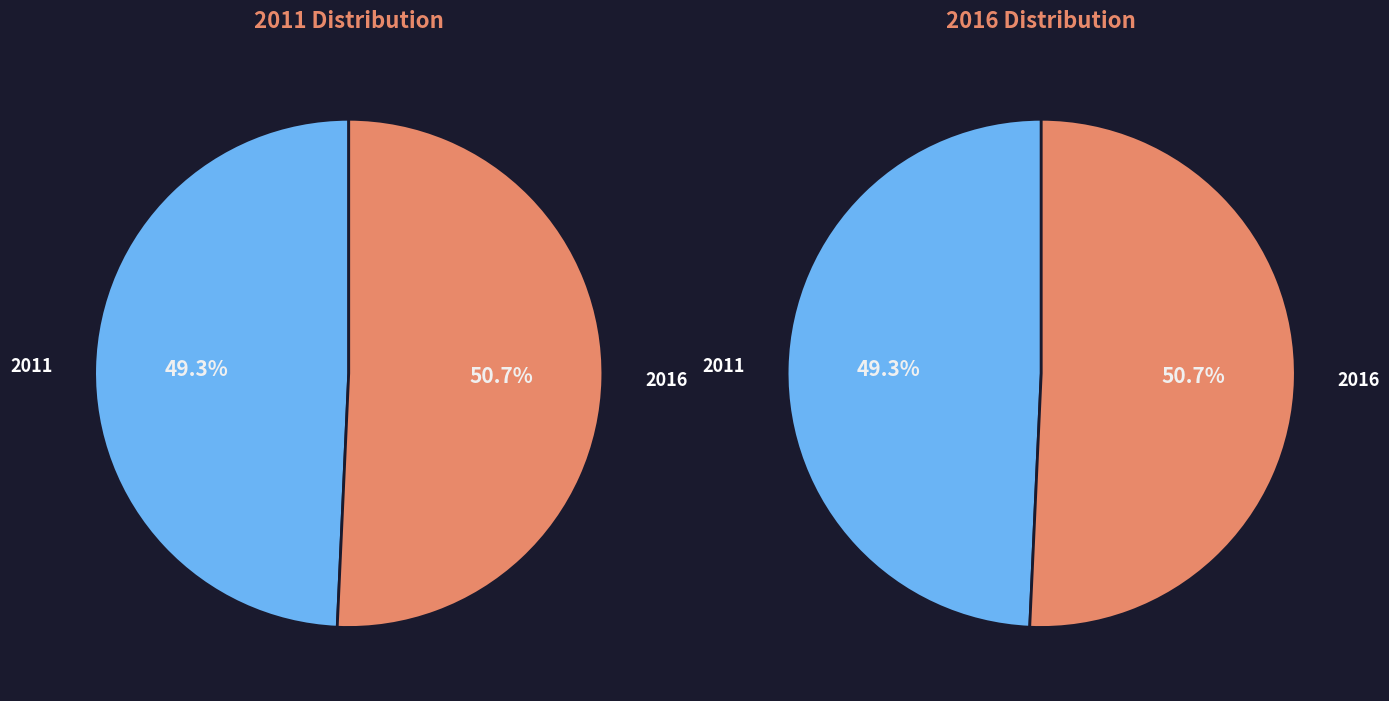

How many segments does this pie chart have?

2